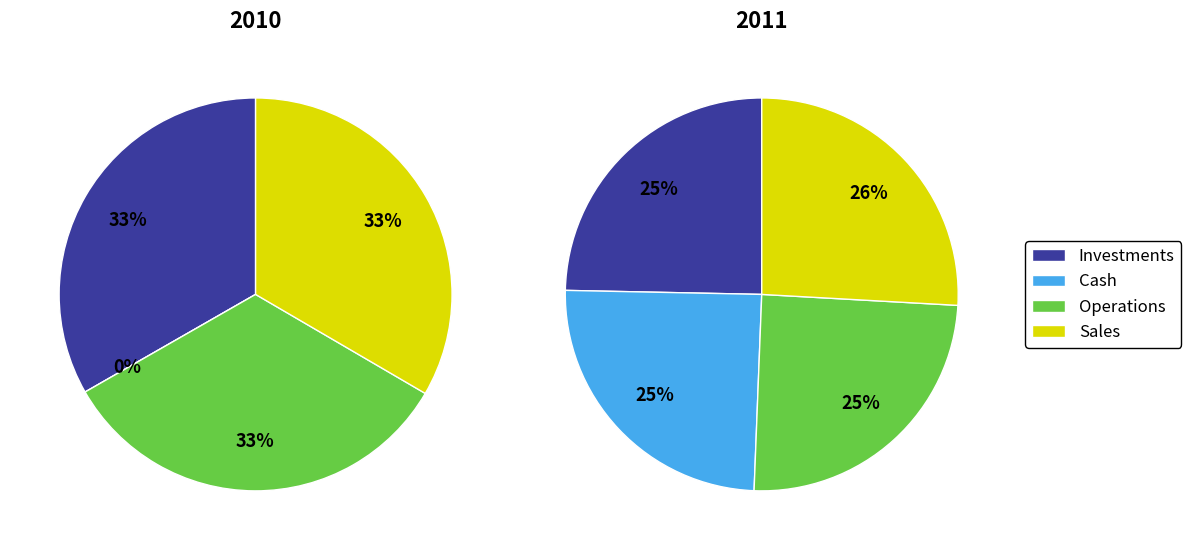

Does 18524 represent more than half of the total?

No